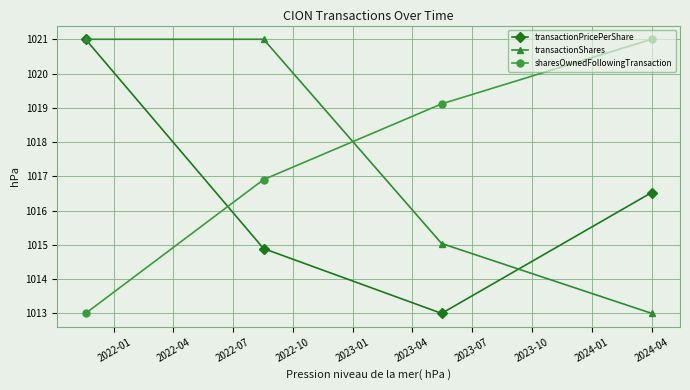

How many data points in transactionPricePerShare are less than 1016?

2